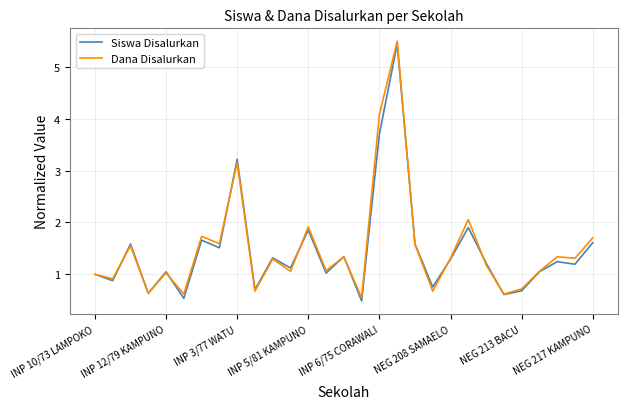

What is the greatest value displayed?

5.5